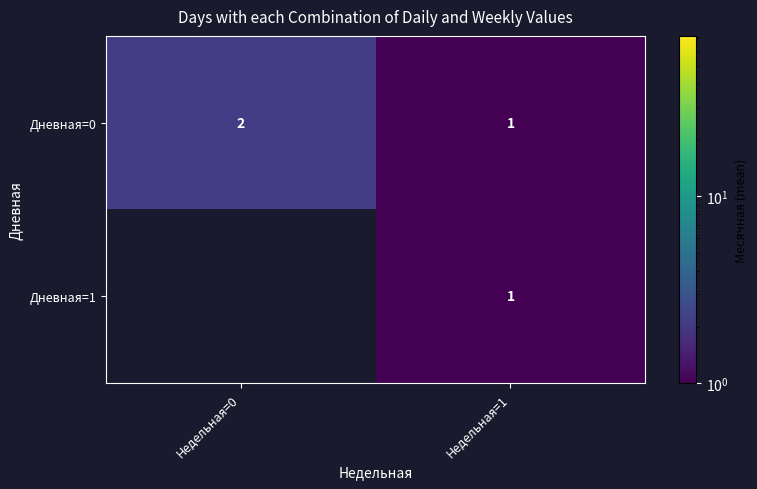

What is the total value across all series at Недельная=1?

2